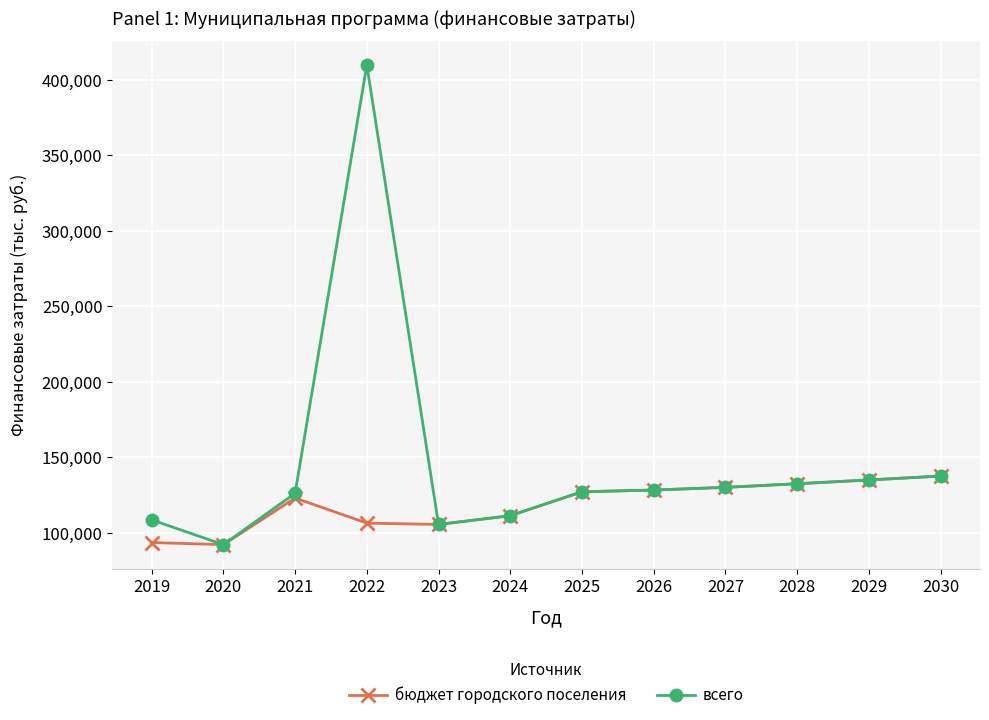

The всего series shows 137474.0 at 2030. True or false?

True